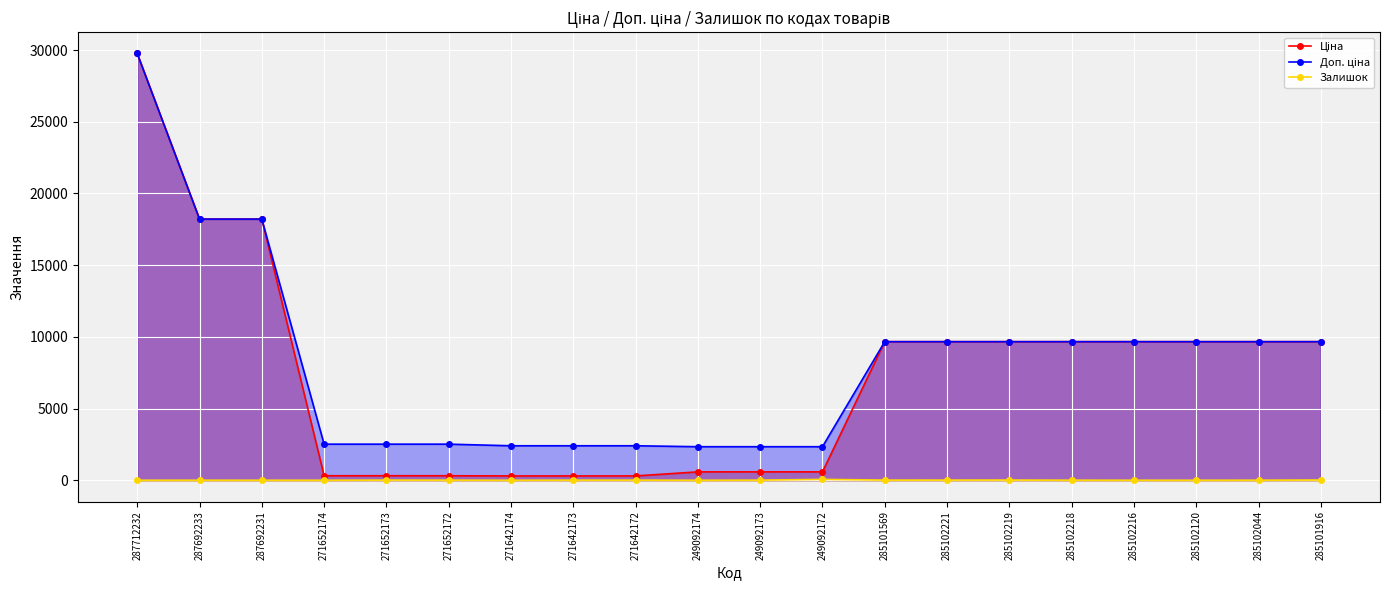

True or false: Доп. ціна has a value of 1350.8 at 249092172.

False